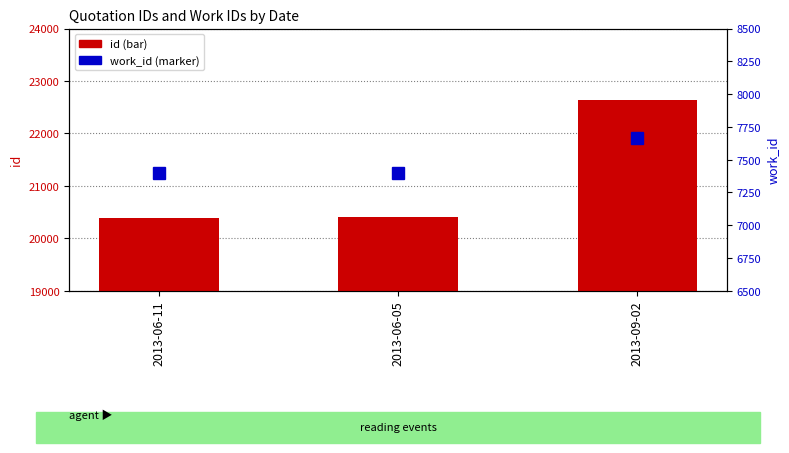

Rank the series at 2013-09-02 from lowest to highest value.

work_id, id